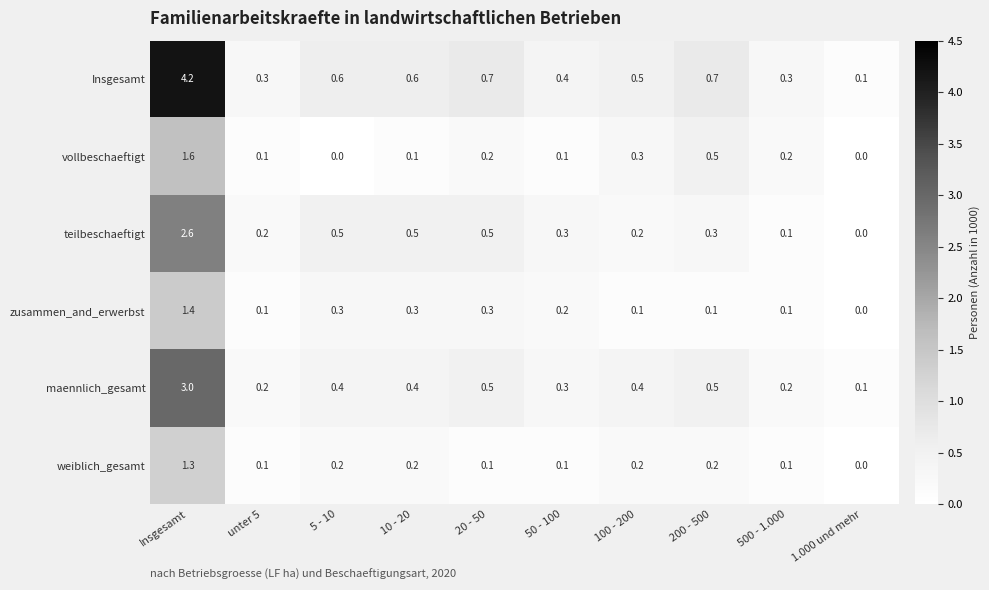

Count the number of categories in the chart.

10